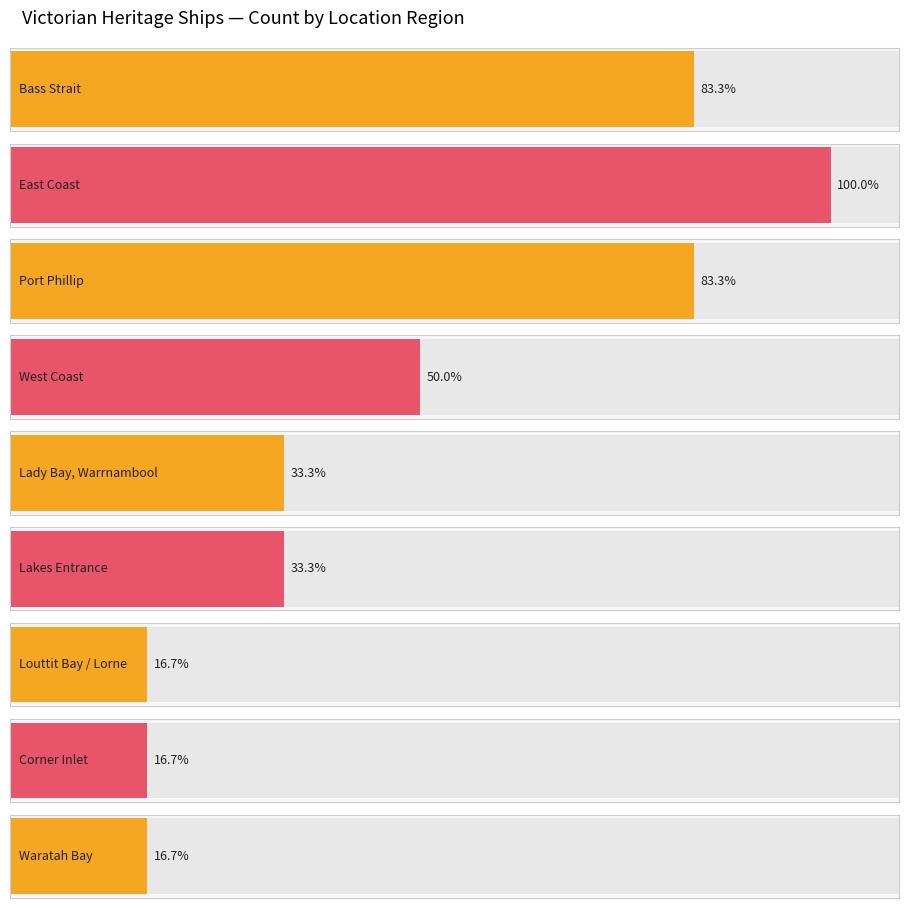

True or false: the data shows 2 at Port Phillip.

False